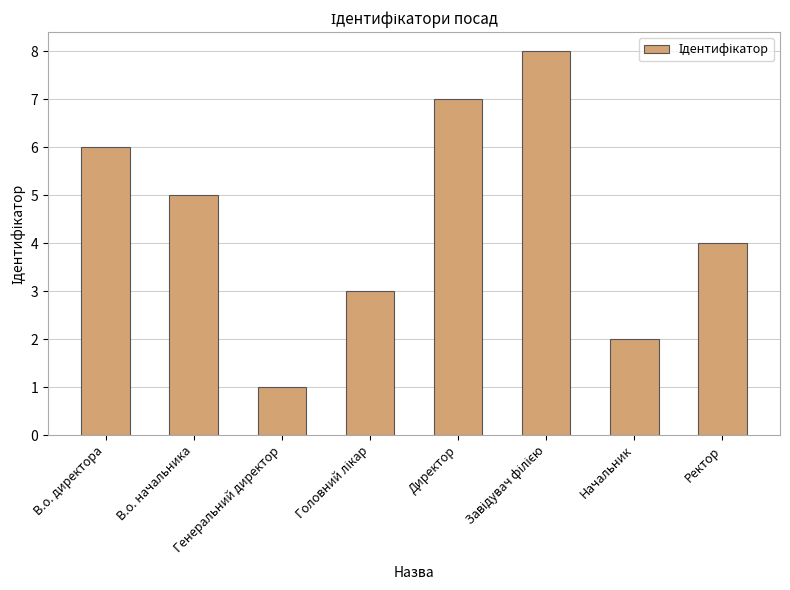

What is the label of the 1st bar from the left?

В.о. директора